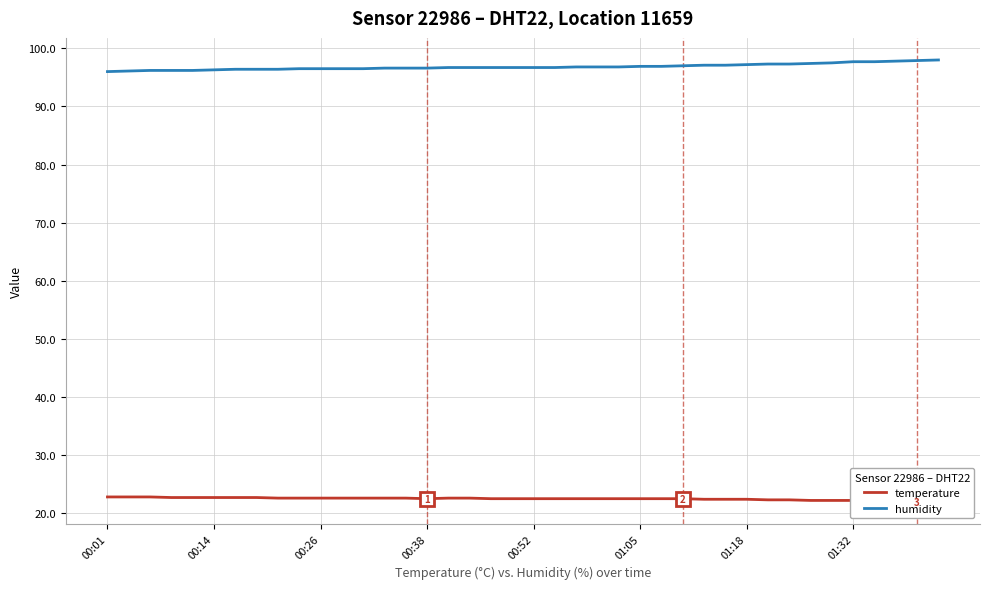

Rank the series by their average value, from highest to lowest.

humidity, temperature